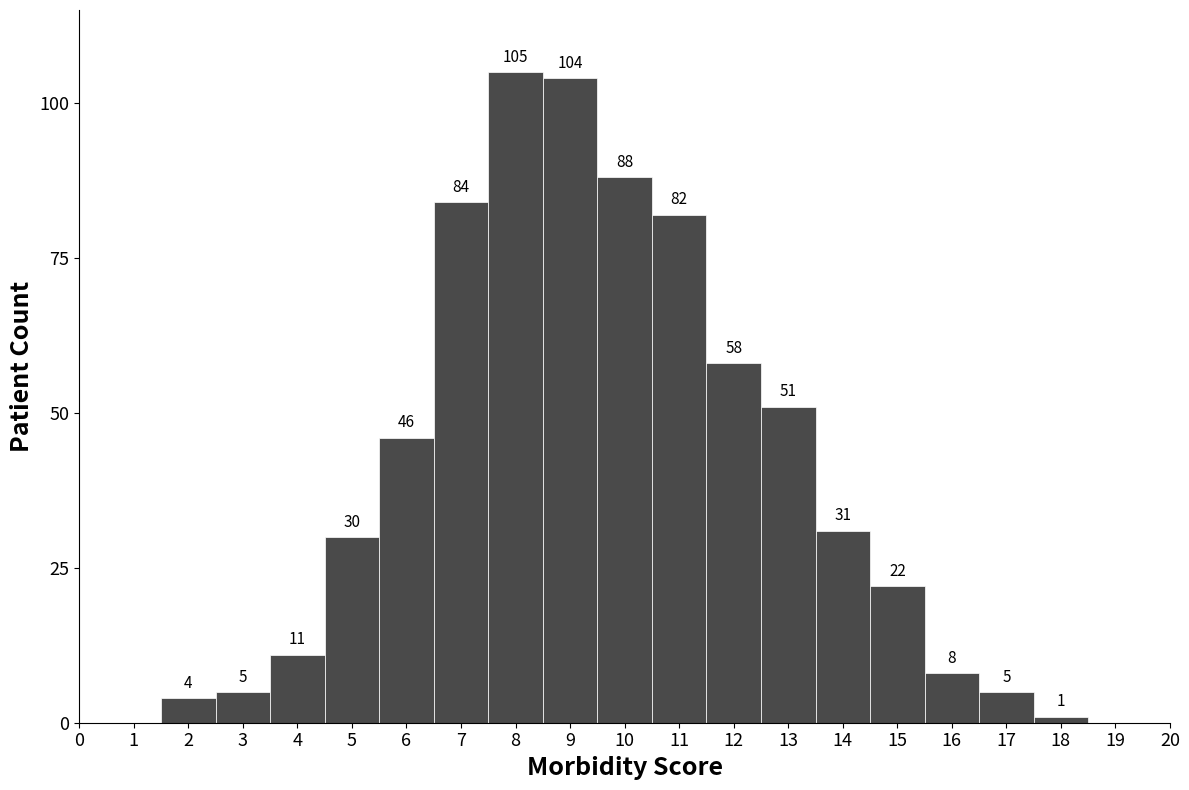

Reading left to right, list every bar in this chart as the range it spans on the x-axis followed by its height.

1.5 to 2.5: 4
2.5 to 3.5: 5
3.5 to 4.5: 11
4.5 to 5.5: 30
5.5 to 6.5: 46
6.5 to 7.5: 84
7.5 to 8.5: 105
8.5 to 9.5: 104
9.5 to 10.5: 88
10.5 to 11.5: 82
11.5 to 12.5: 58
12.5 to 13.5: 51
13.5 to 14.5: 31
14.5 to 15.5: 22
15.5 to 16.5: 8
16.5 to 17.5: 5
17.5 to 18.5: 1